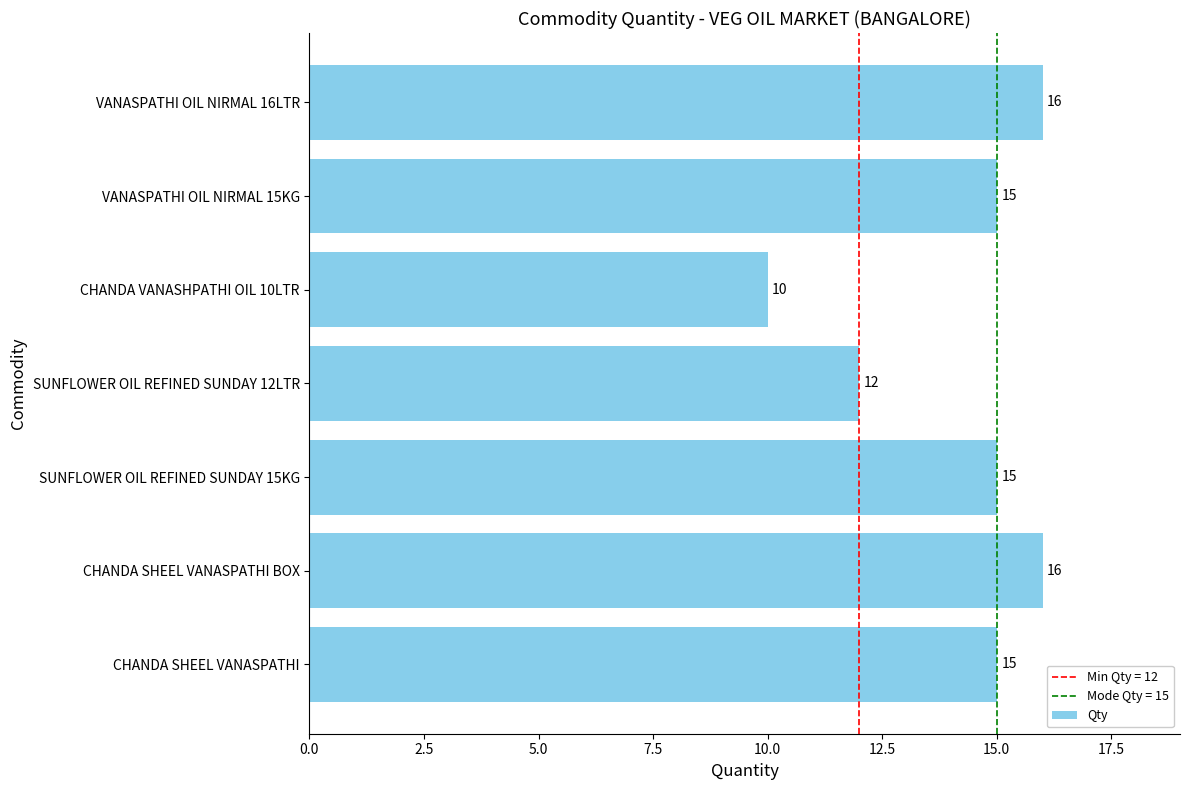

Reading top to bottom, transcribe all the data shown in this chart.

VANASPATHI OIL NIRMAL 16LTR=16	VANASPATHI OIL NIRMAL 15KG=15	CHANDA VANASHPATHI OIL 10LTR=10	SUNFLOWER OIL REFINED SUNDAY 12LTR=12	SUNFLOWER OIL REFINED SUNDAY 15KG=15	CHANDA SHEEL VANASPATHI BOX=16	CHANDA SHEEL VANASPATHI=15